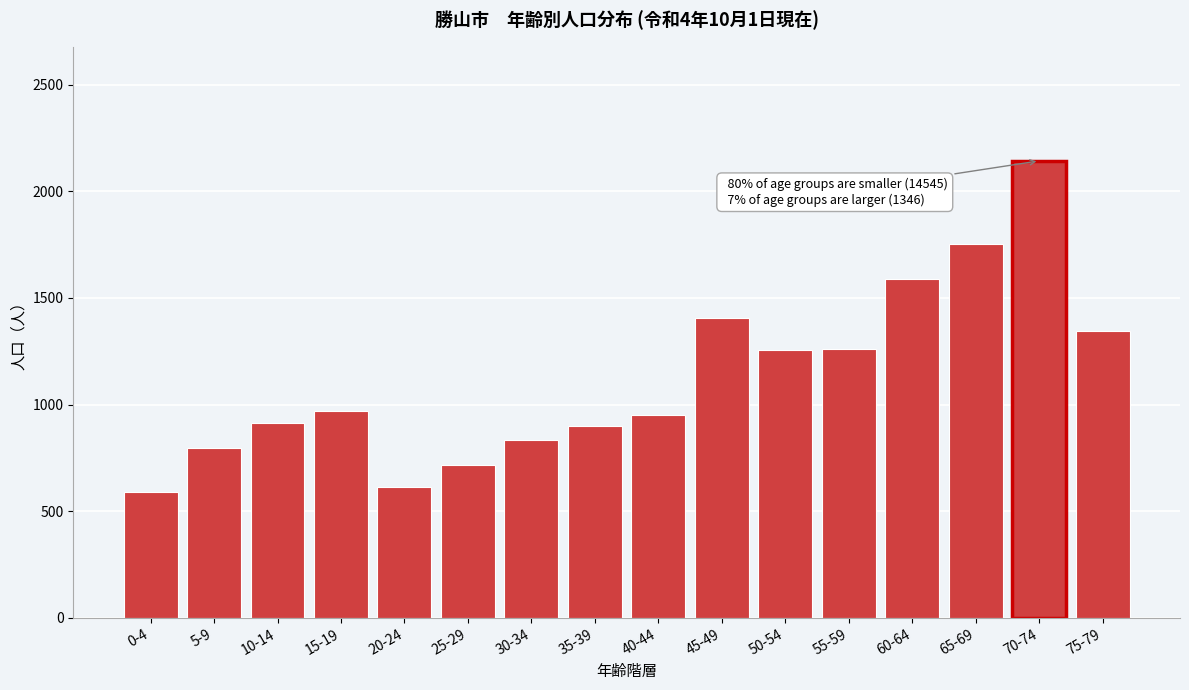

Approximately how many times larger is the value at 10-14 compared to 50-54?

0.7